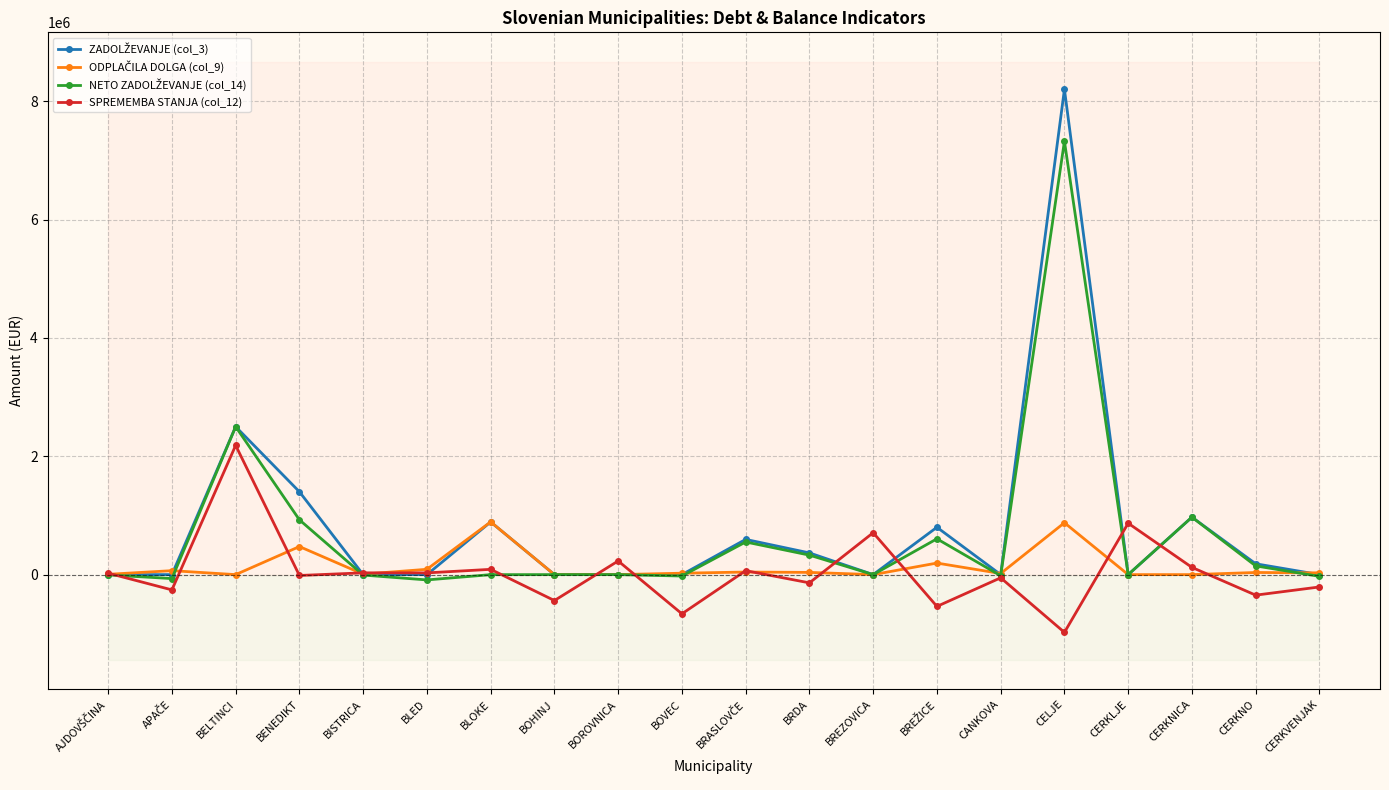

At which category is the sum across all series the highest?

CELJE